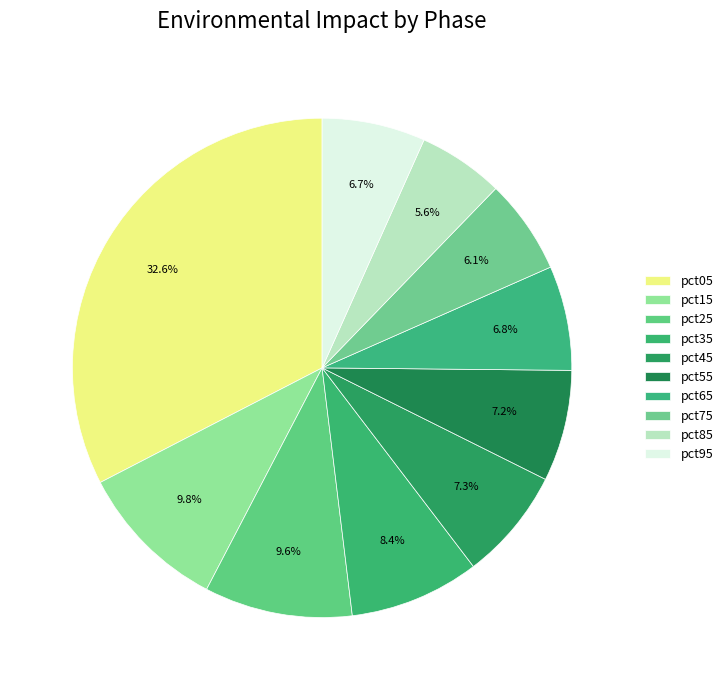

What percentage do pct85 and pct05 together represent?

38.1%